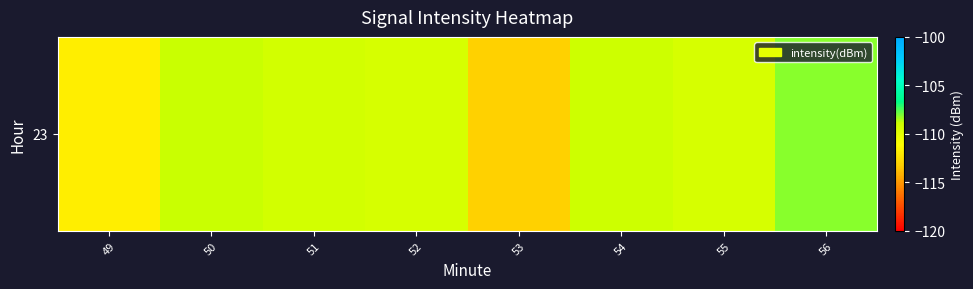

What is the difference between the values at 53 and 52?

3.7